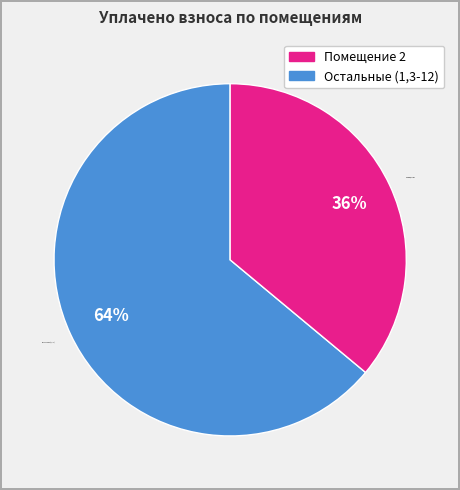

What percentage is the Помещение 2 slice, to the nearest percent?

36%